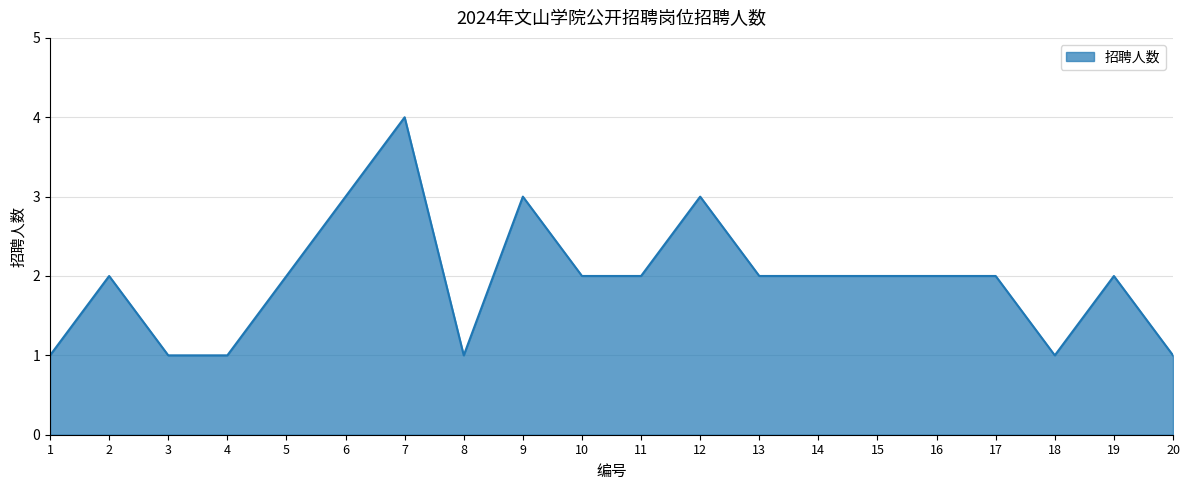

What is the ratio of the value at 11 to the value at 8?

2.0